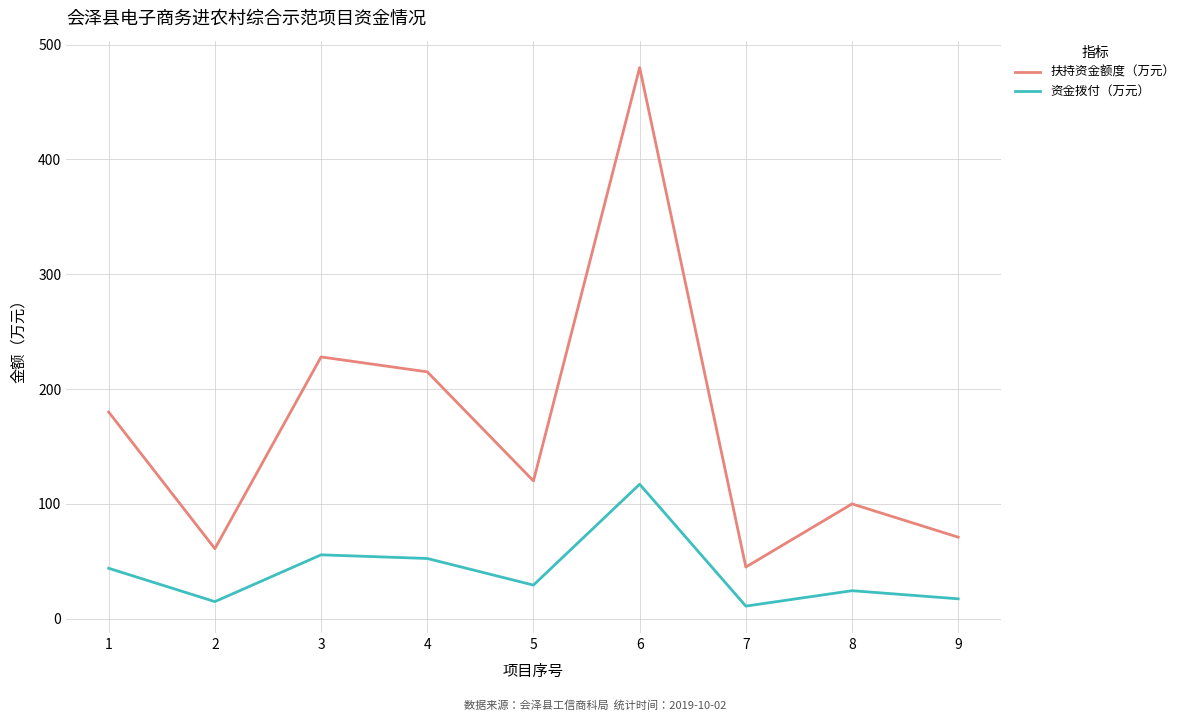

List the series in order of their overall mean, lowest first.

资金拨付（万元）, 扶持资金额度（万元）